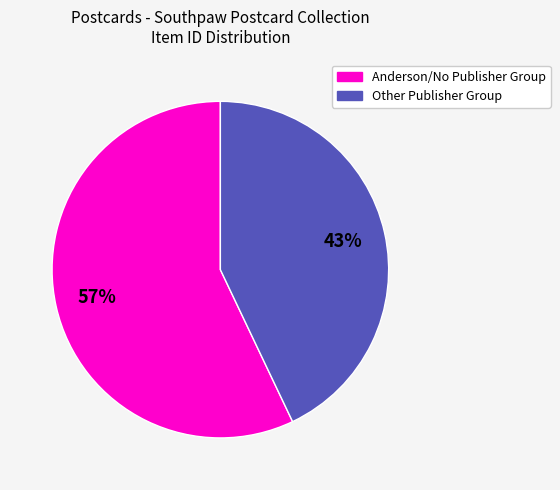

How many segments does this pie chart have?

2